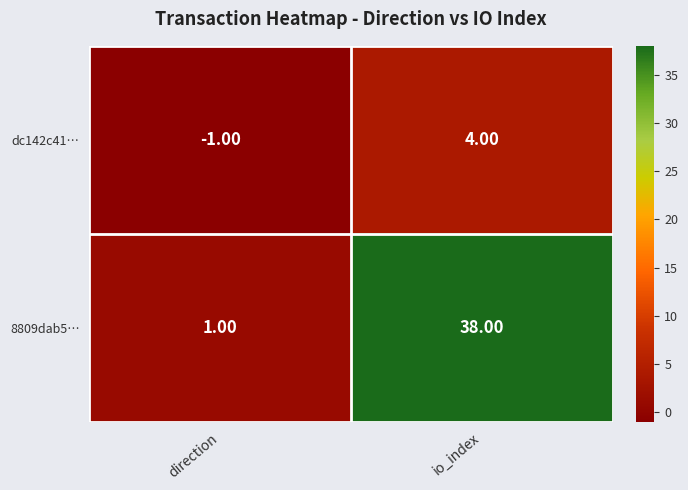

At which label does dc142c41… reach its peak?

io_index